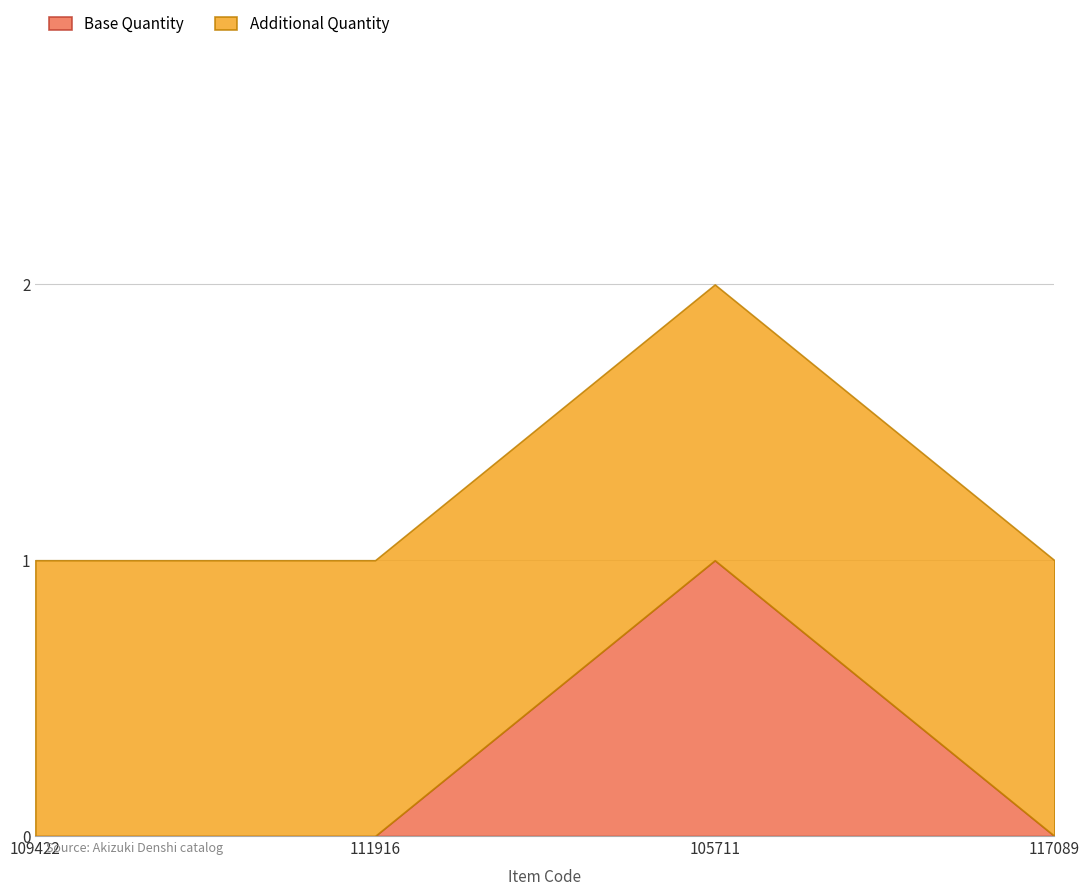

Count the values in the range 1 to 2.

4